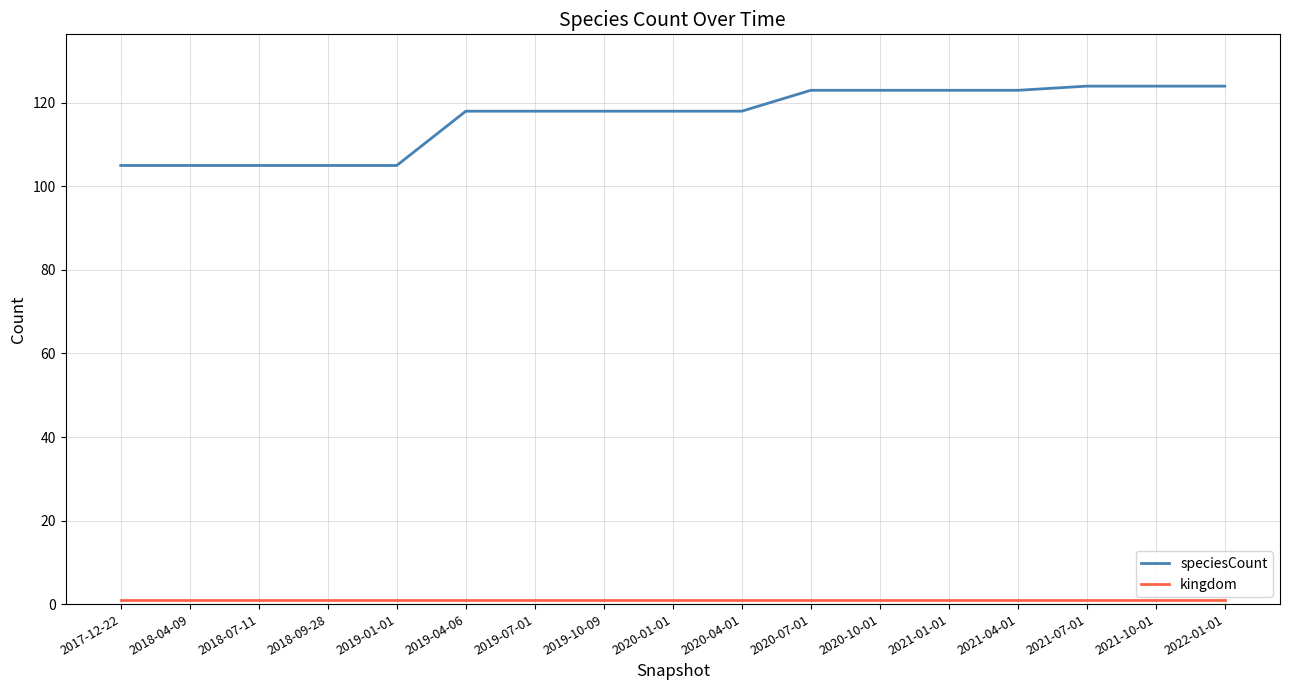

What position from the left is 2020-01-01?

9